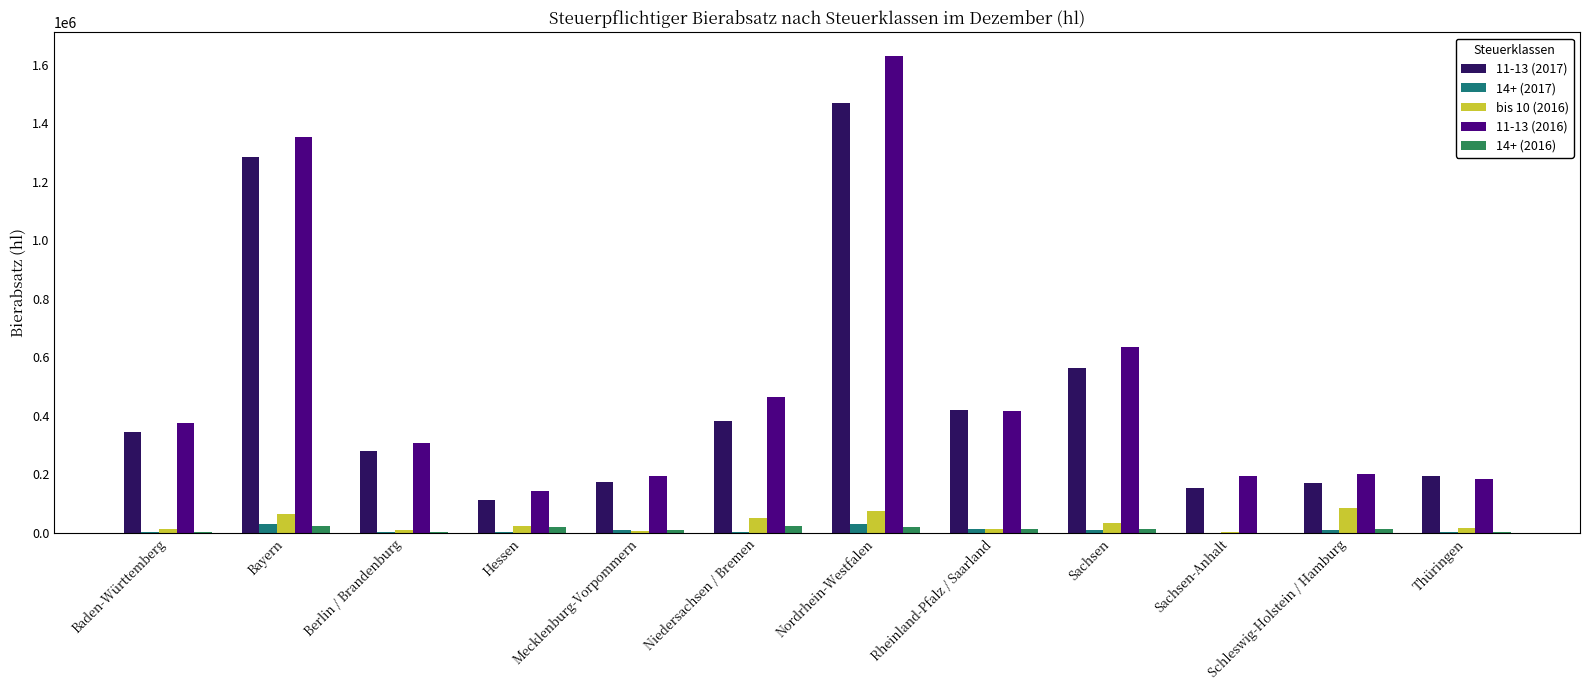

At which category is the sum across all series the highest?

Nordrhein-Westfalen